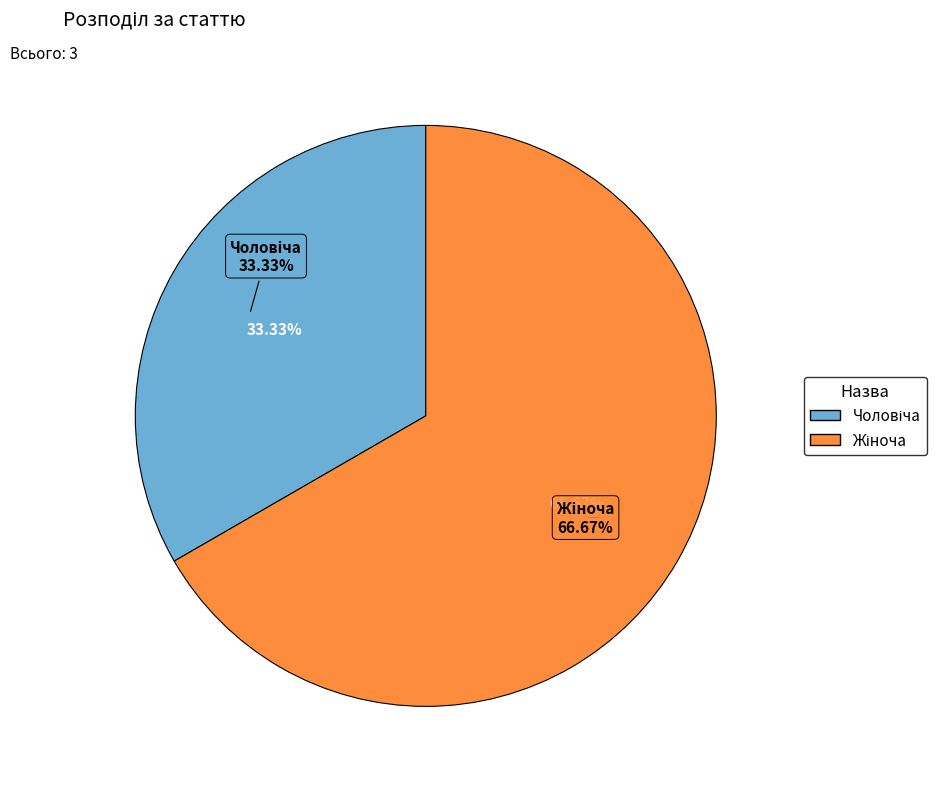

The Чоловіча slice represents 33% of the pie. True or false?

True